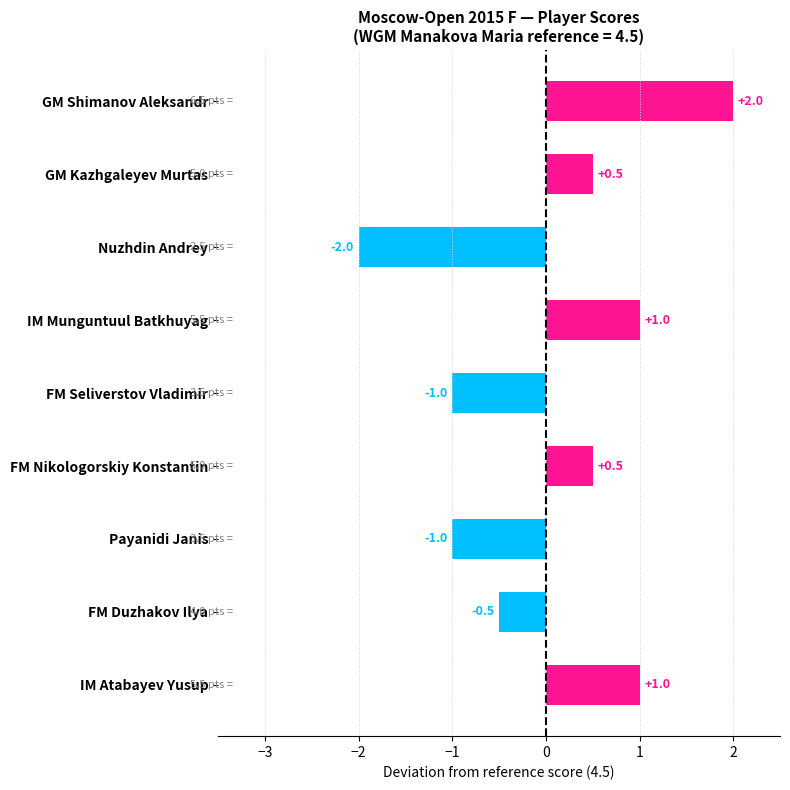

What value does the data have at GM Shimanov Aleksandr?

2.0